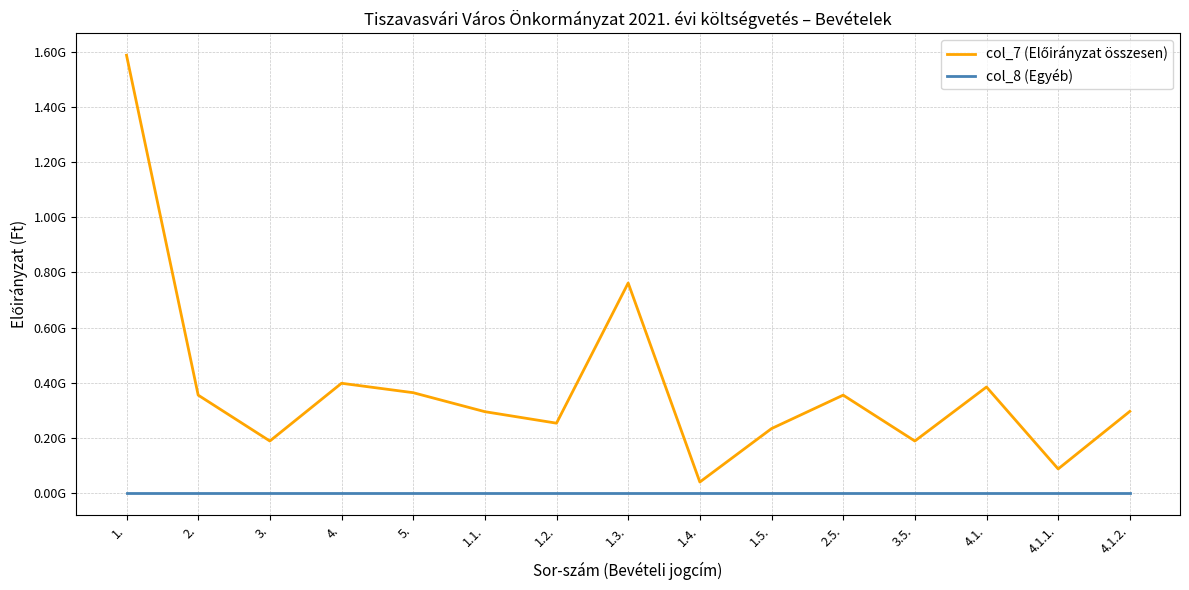

Reading left to right, extract all data points from this chart.

col_7 (Előirányzat összesen): 1586722929	355607178	189408354	398600000	364458308	295696597	254023920	761734873	40888120	234379419	355607178	189408354	385080000	88280000	296800000
col_8 (Egyéb): 0	0	0	0	0	0	0	0	0	0	0	0	0	0	0